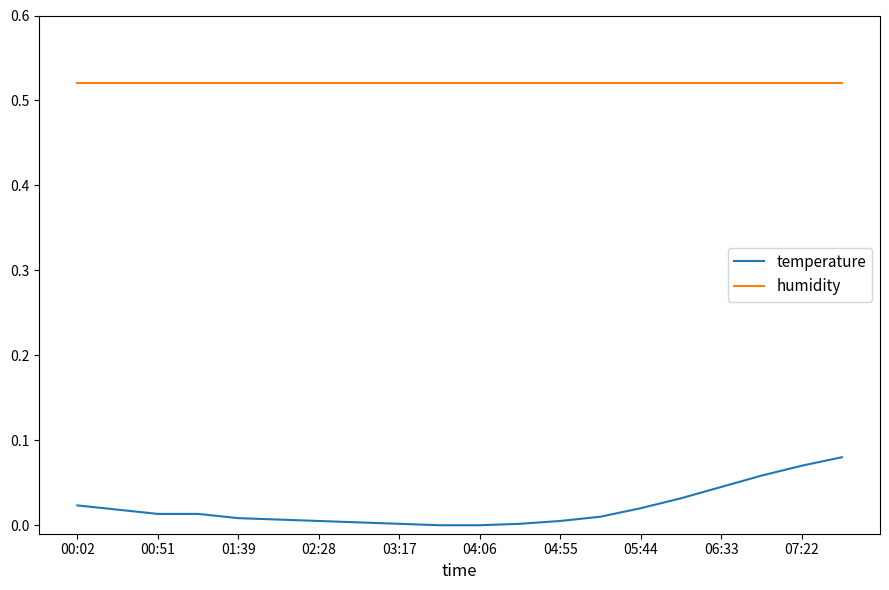

List the series in order of their overall mean, lowest first.

temperature, humidity